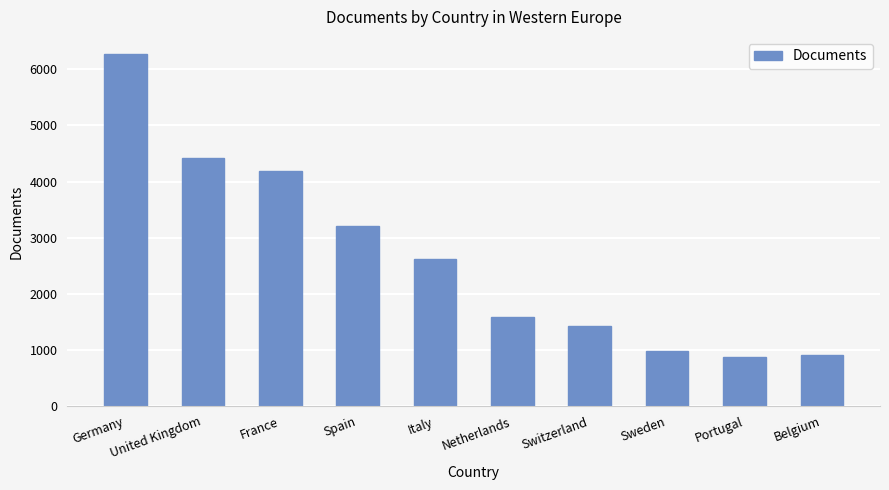

Reading right to left, what are all the values shown in this chart?

Belgium=909	Portugal=864	Sweden=975	Switzerland=1419	Netherlands=1578	Italy=2623	Spain=3200	France=4191	United Kingdom=4412	Germany=6266